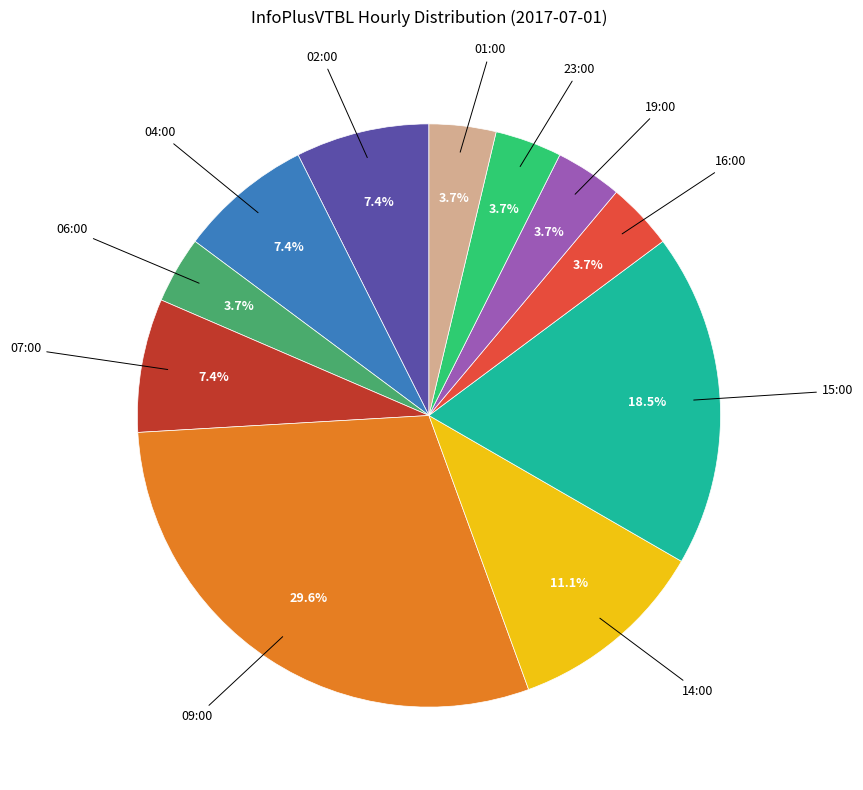

Is there any slice that represents more than half of the pie?

No